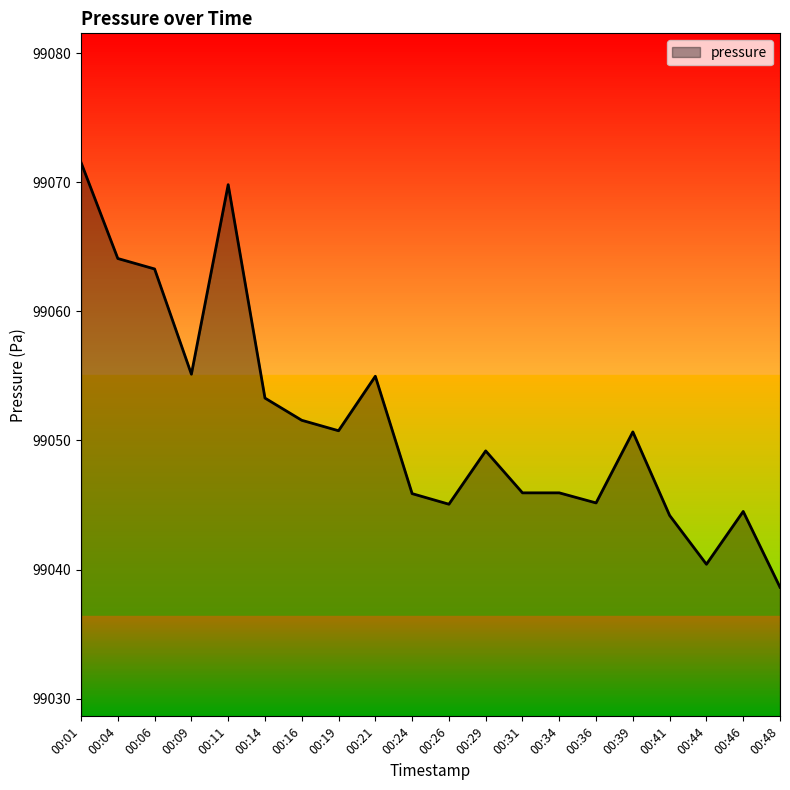

Which has a higher value, 00:44 or 00:06?

00:06